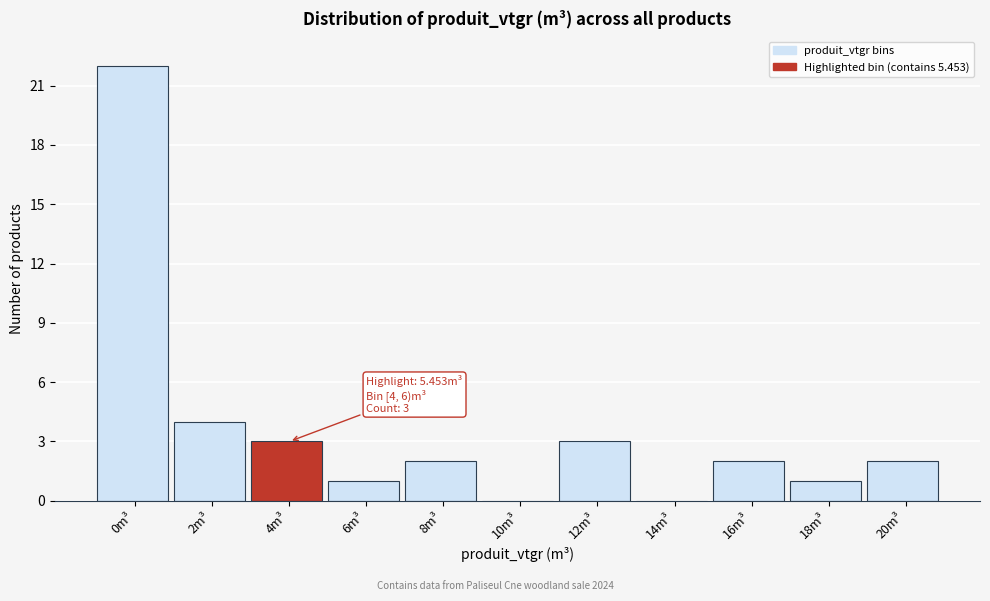

Reading left to right, transcribe all the data shown in this chart.

0m³=22	2m³=4	4m³=3	6m³=1	8m³=2	10m³=0	12m³=3	14m³=0	16m³=2	18m³=1	20m³=2